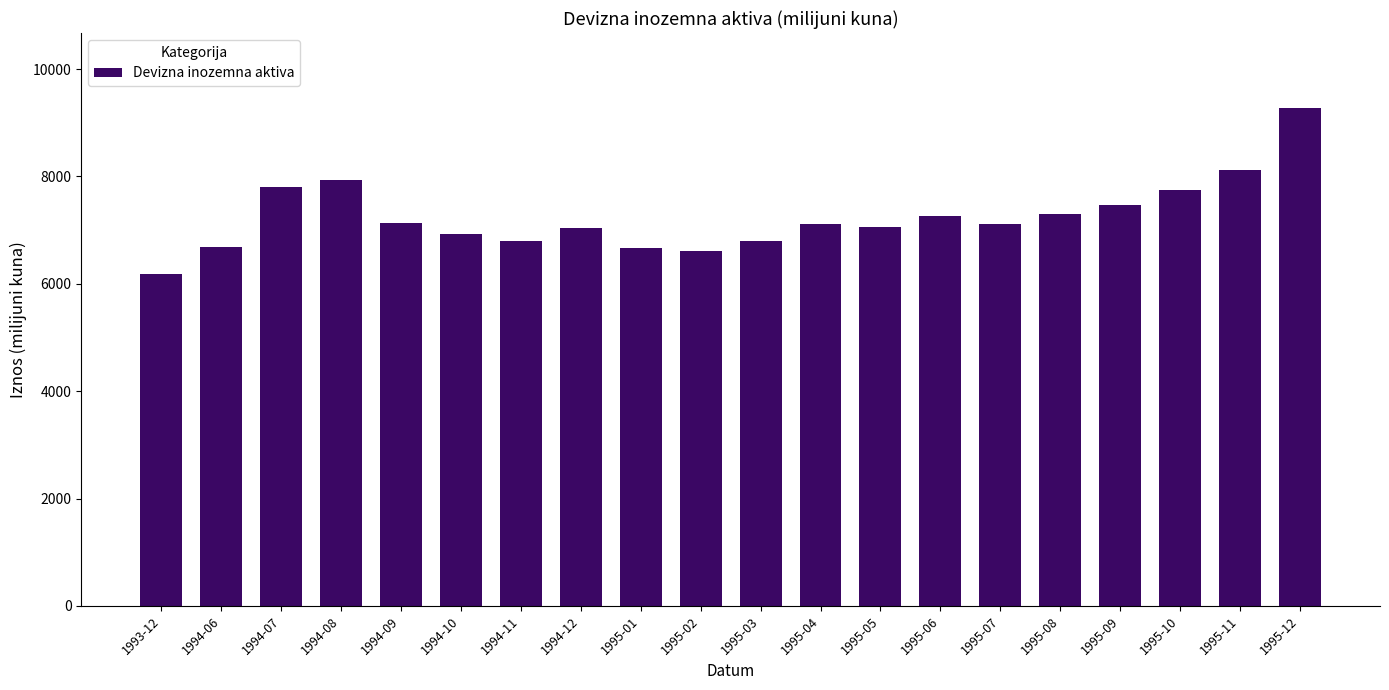

What is the greatest value displayed?

9279.3